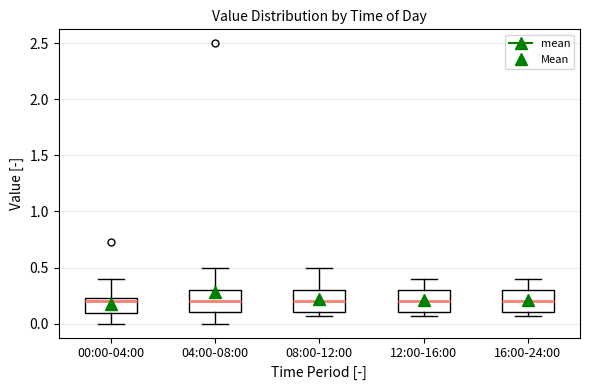

Reading left to right, read every box against the y-axis: the position of its median line, the range the box covers, and the ends of its whiskers. The values are not printed on the chart, so give them approximately, as read against the axis.

00:00-04:00: median 0.20, box 0.10 to 0.25, whiskers 0.00 to 0.40
04:00-08:00: median 0.20, box 0.10 to 0.30, whiskers 0.00 to 0.50
08:00-12:00: median 0.20, box 0.10 to 0.30, whiskers 0.05 to 0.50
12:00-16:00: median 0.20, box 0.10 to 0.30, whiskers 0.05 to 0.40
16:00-24:00: median 0.20, box 0.10 to 0.30, whiskers 0.05 to 0.40